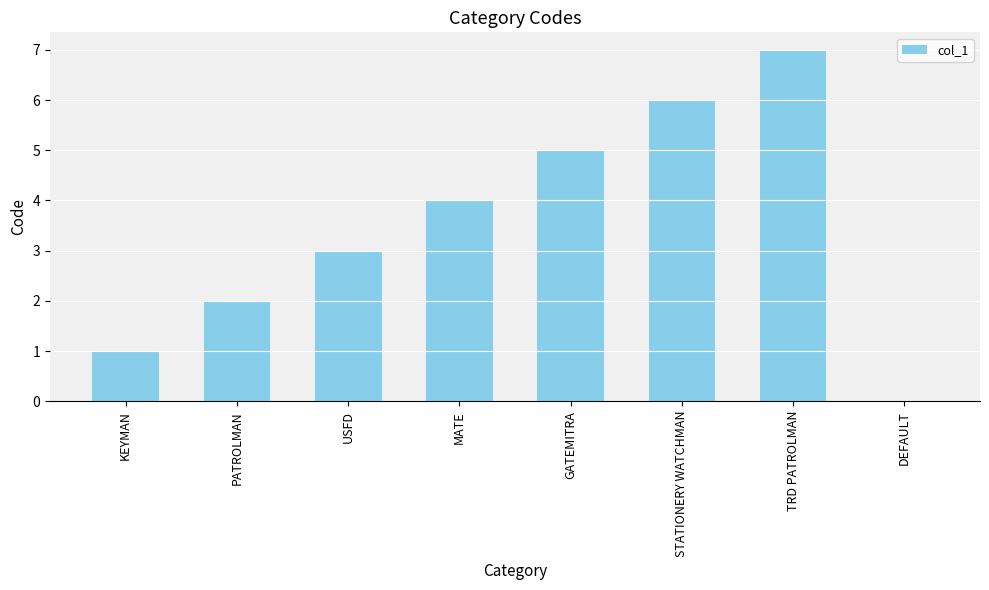

Is it true that the value at PATROLMAN is 2?

True